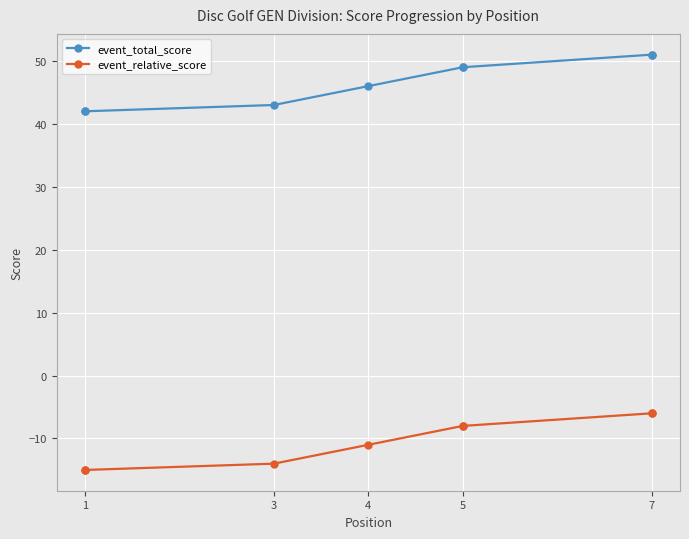

True or false: event_relative_score and event_total_score cross at least once.

False